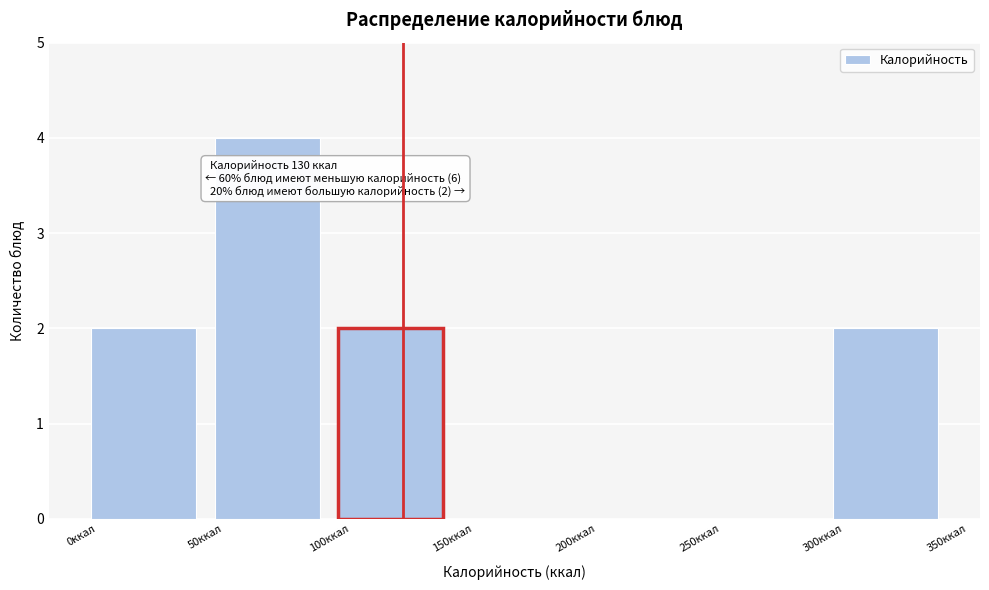

Which range on the x-axis has the tallest bar?

50 to 100